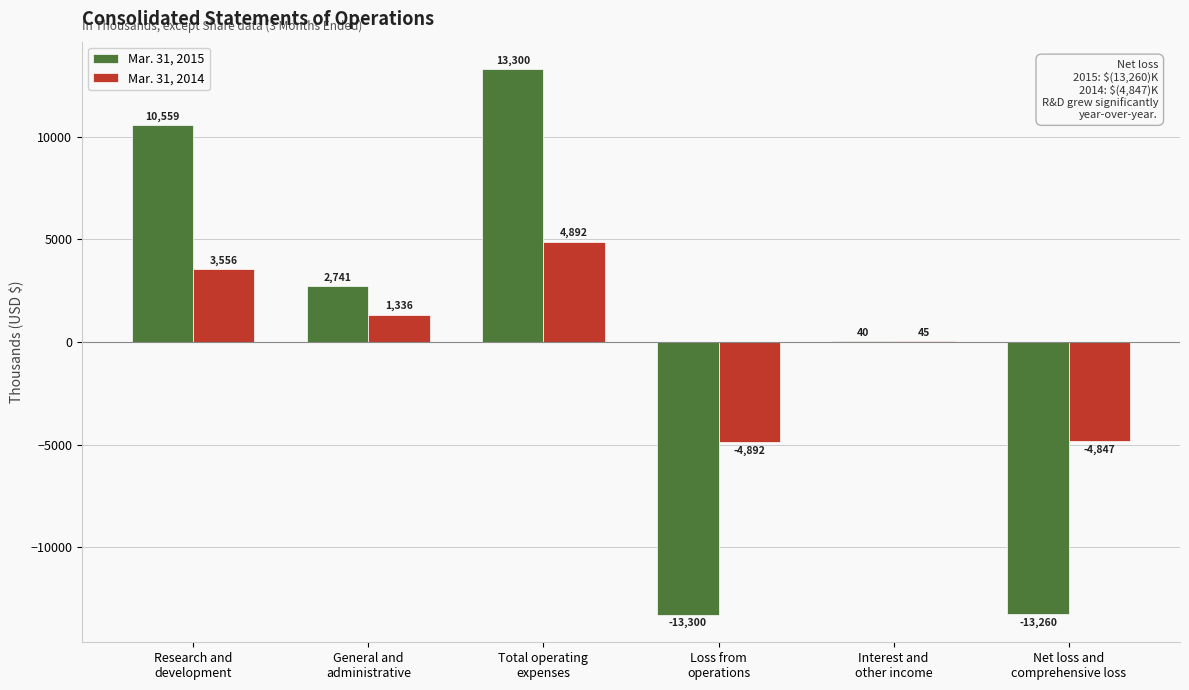

Where is Mar. 31, 2014 nearest to the value 0?

Interest and
other income